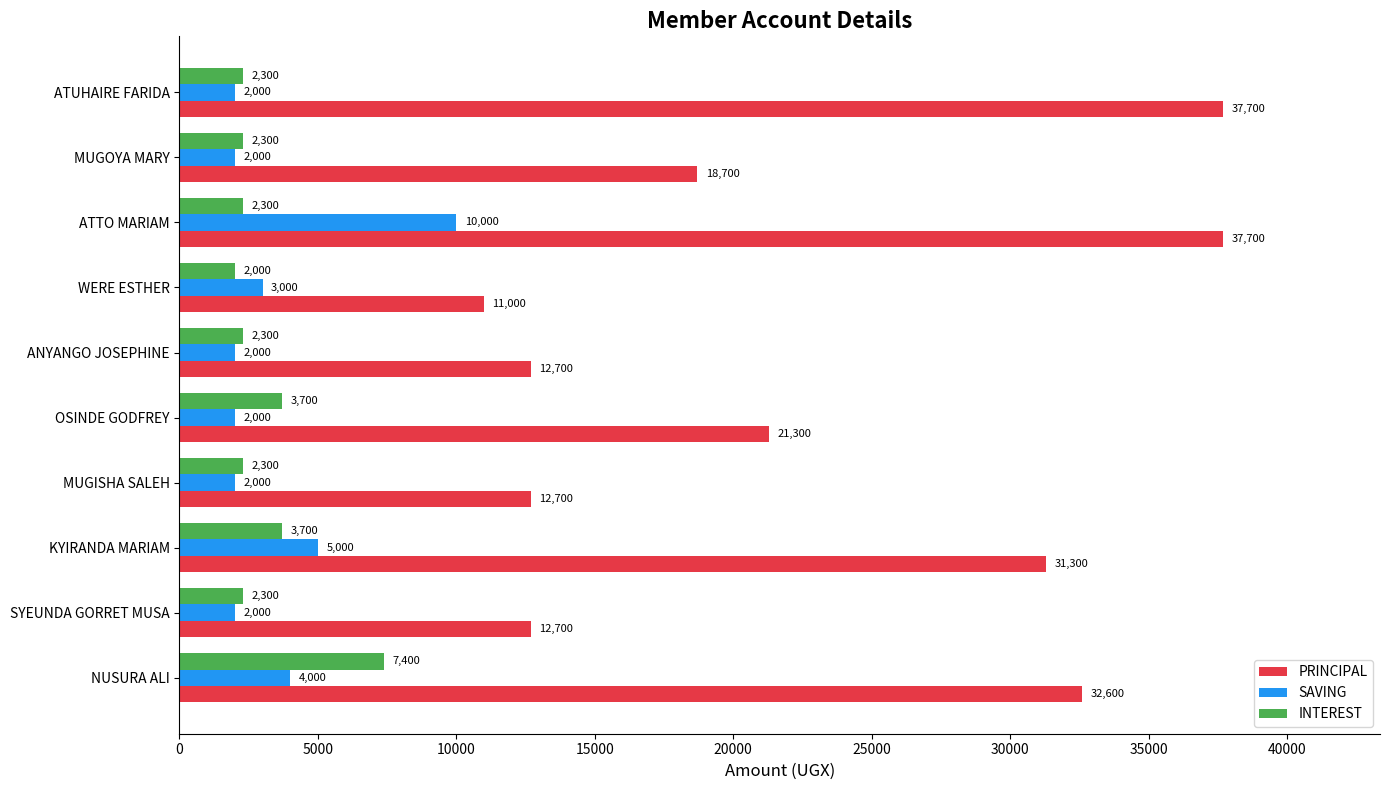

At which label is PRINCIPAL closest to 24350?

OSINDE GODFREY